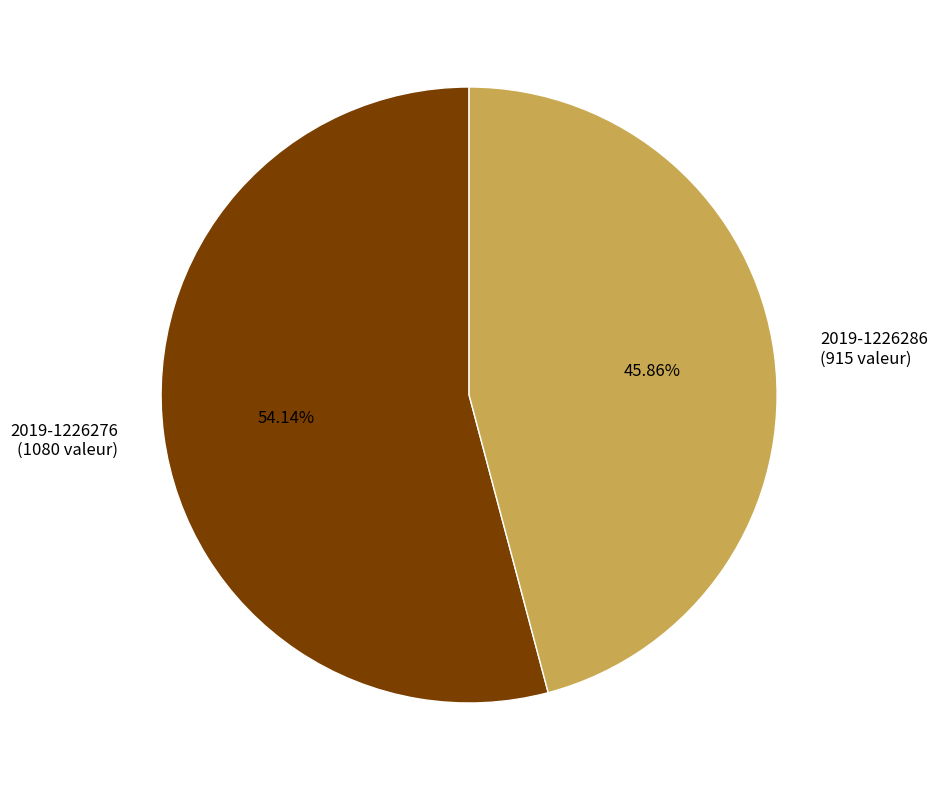

Approximately how many times larger is the value at 2019-1226286 (915 valeur) compared to 2019-1226276 (1080 valeur)?

0.8